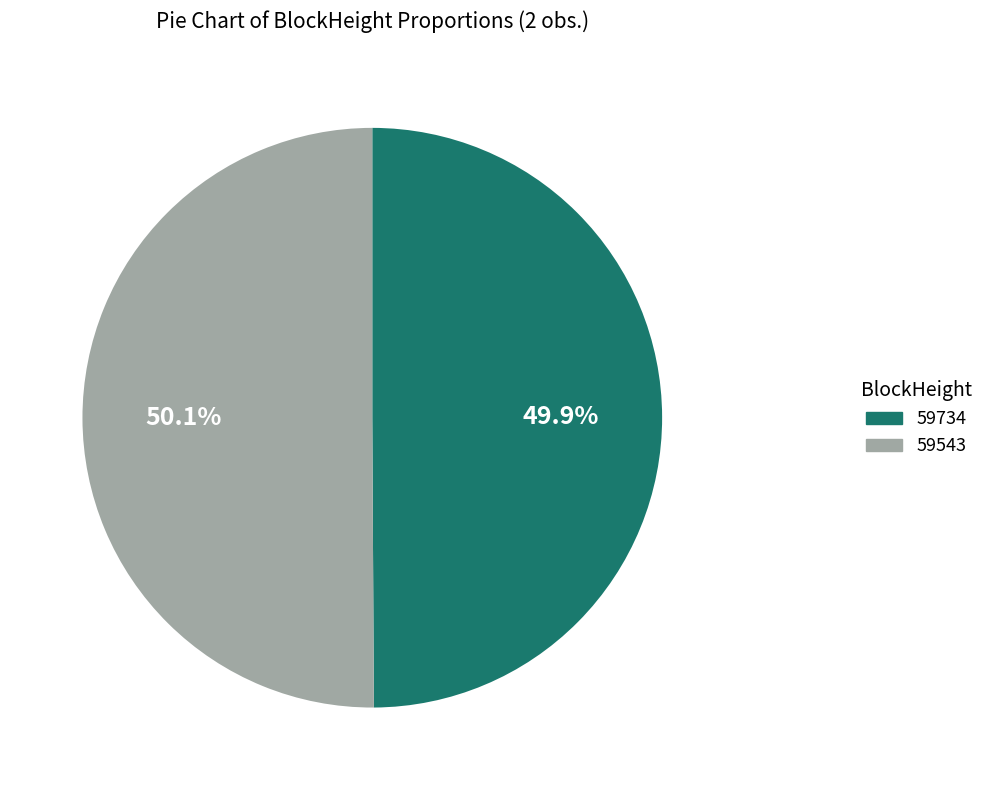

Combined, do 59543 and 59734 account for over 50%?

Yes